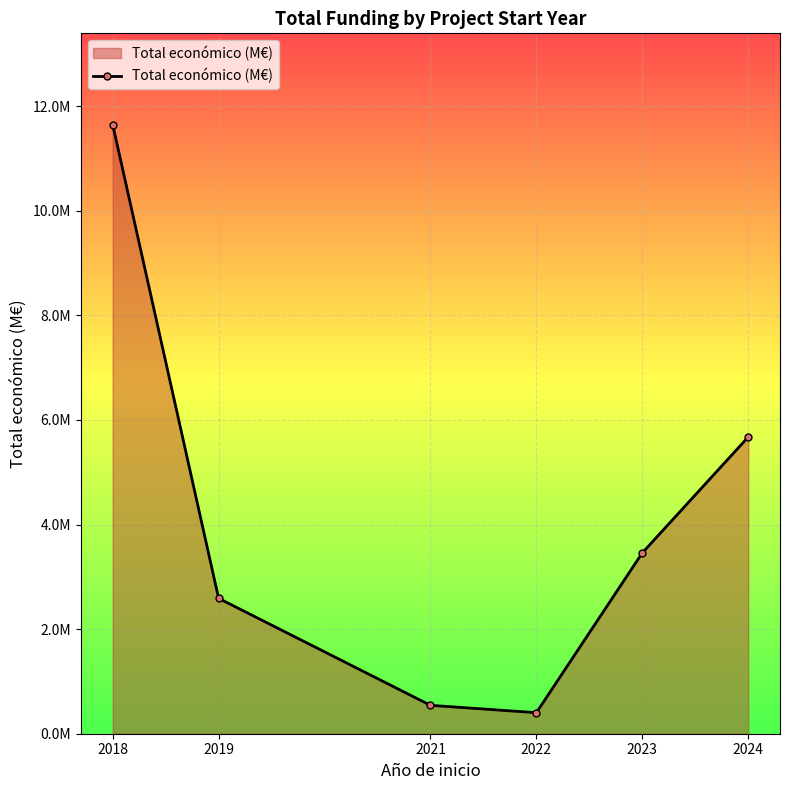

What is the greatest value displayed?

11.6